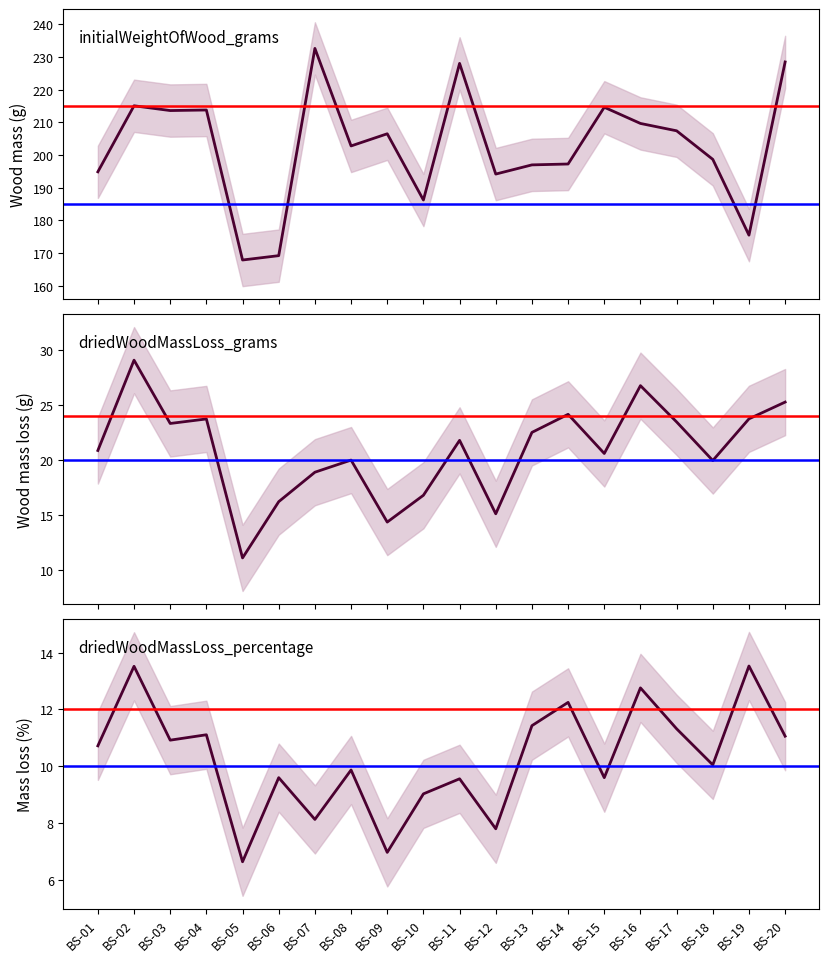

Between BS-05 and BS-20, which series saw the biggest shift?

initialWeightOfWood_grams